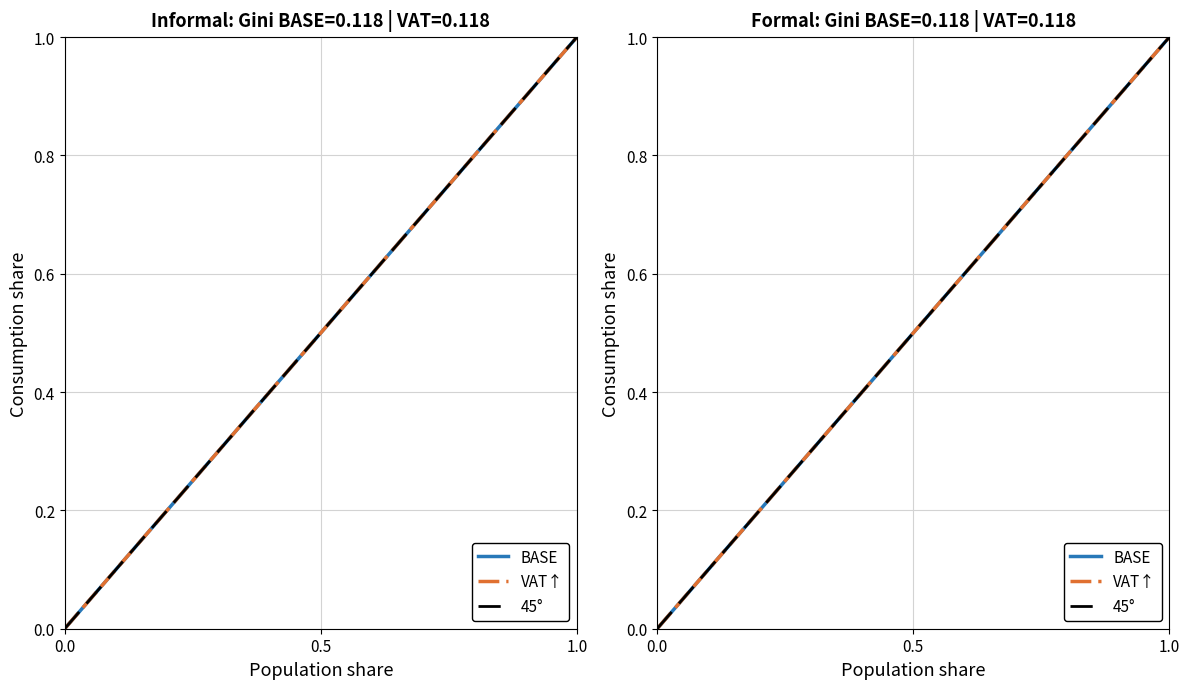

True or false: 45° and VAT↑ cross at least once.

False